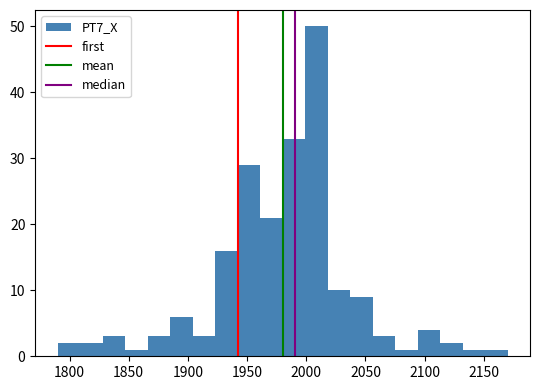

Around what value on the x-axis is the tallest bar? Give the approximate position of its centre, as read against the axis.

2010